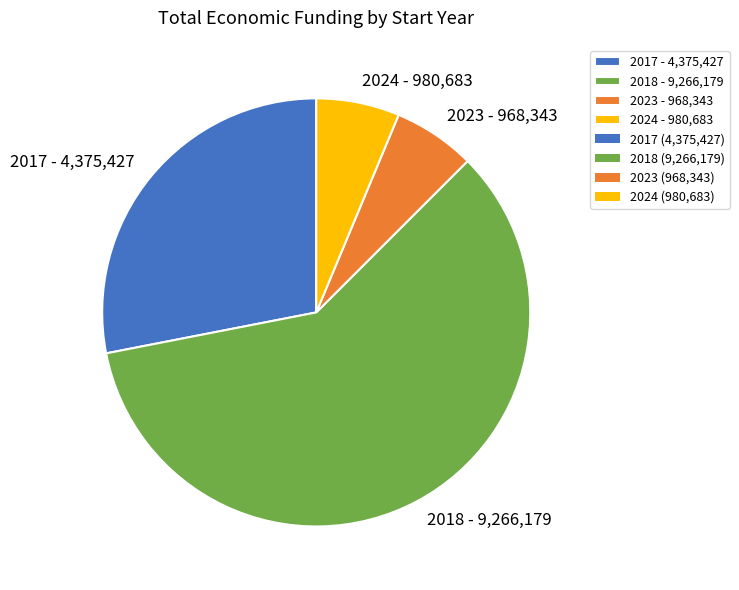

How many slices are in this pie chart?

4